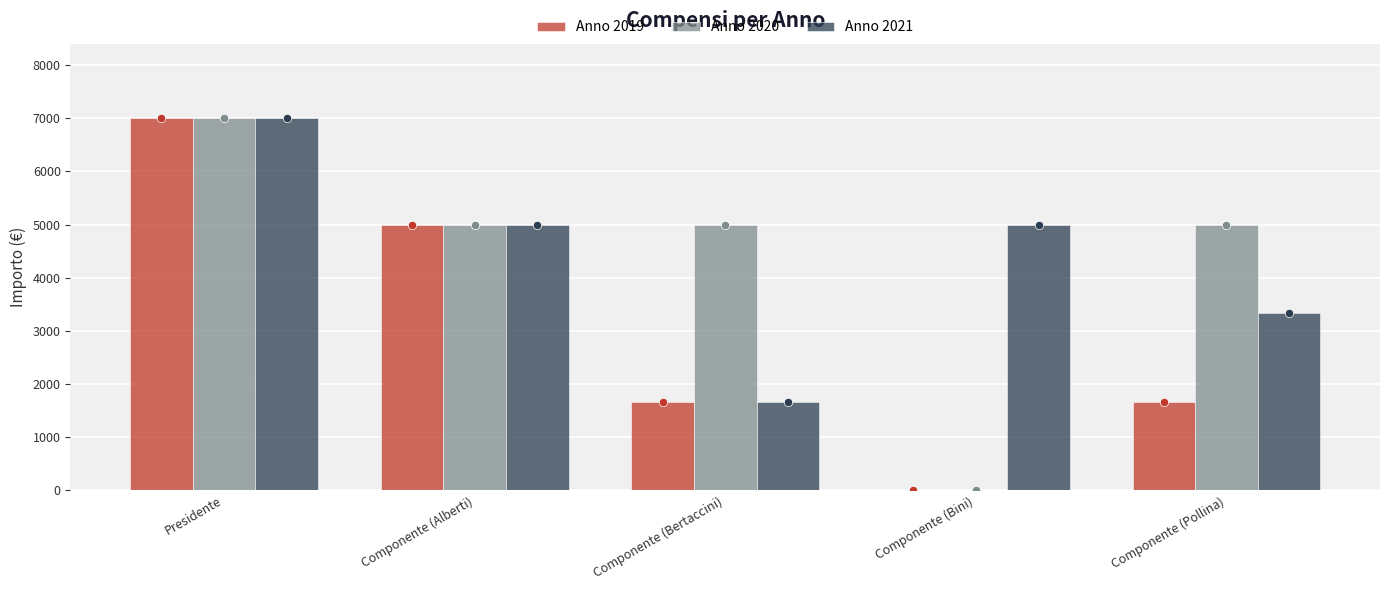

At which label does Anno 2019 reach its peak?

Presidente